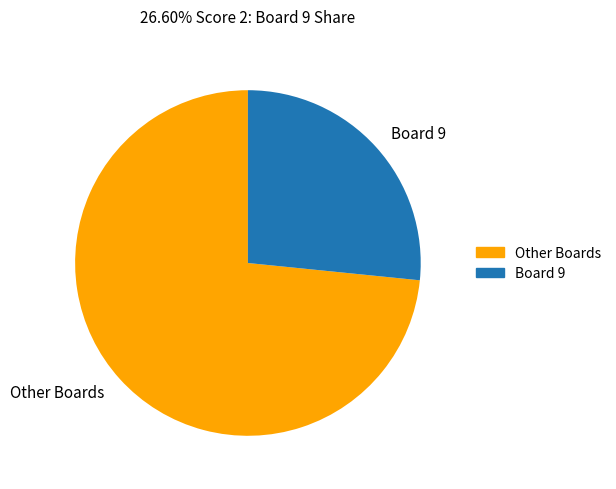

Approximately how many times larger is the value at Other Boards compared to Board 9?

2.8